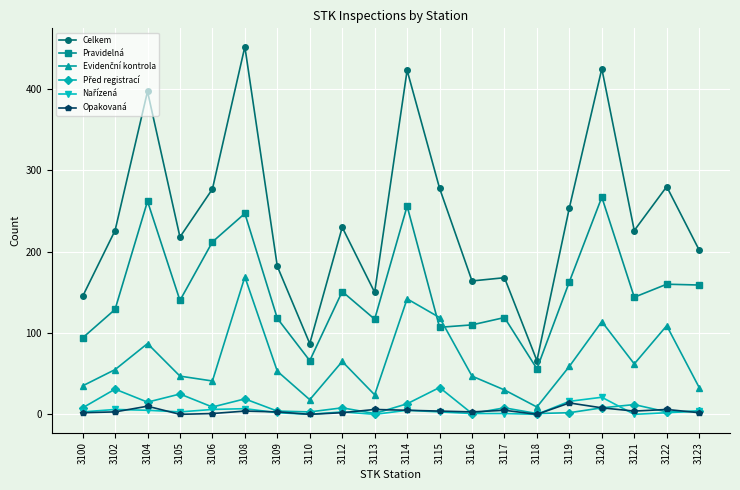

Is the value of Pravidelná at 3113 greater than the value of Celkem at 3104?

No